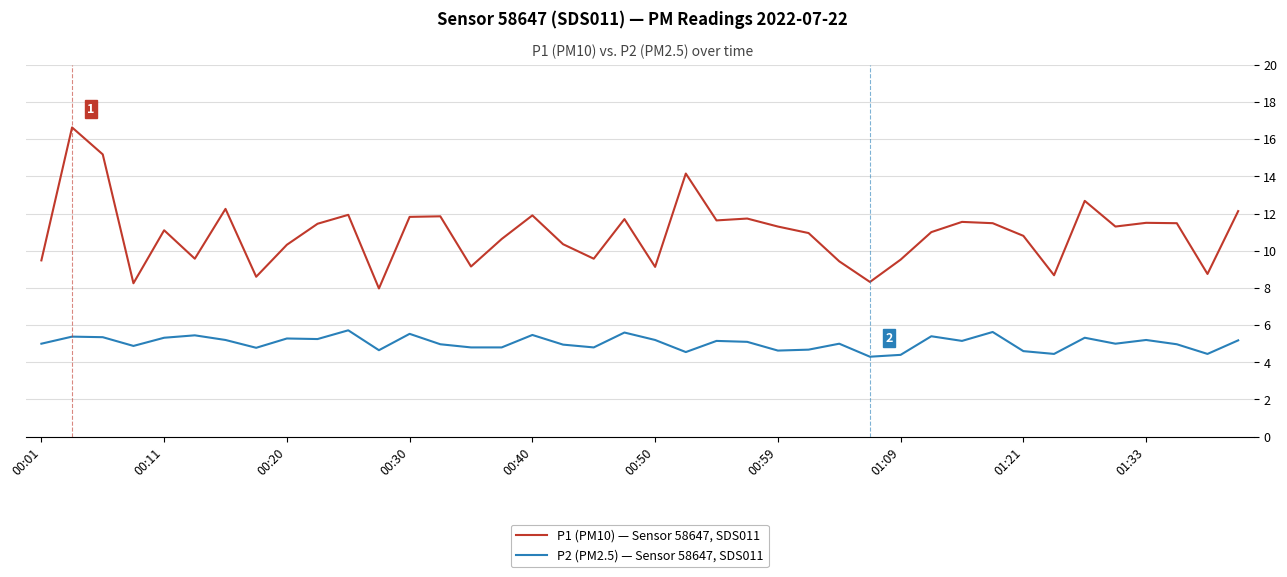

Which series has the largest total across all categories?

P1 (PM10) — Sensor 58647, SDS011